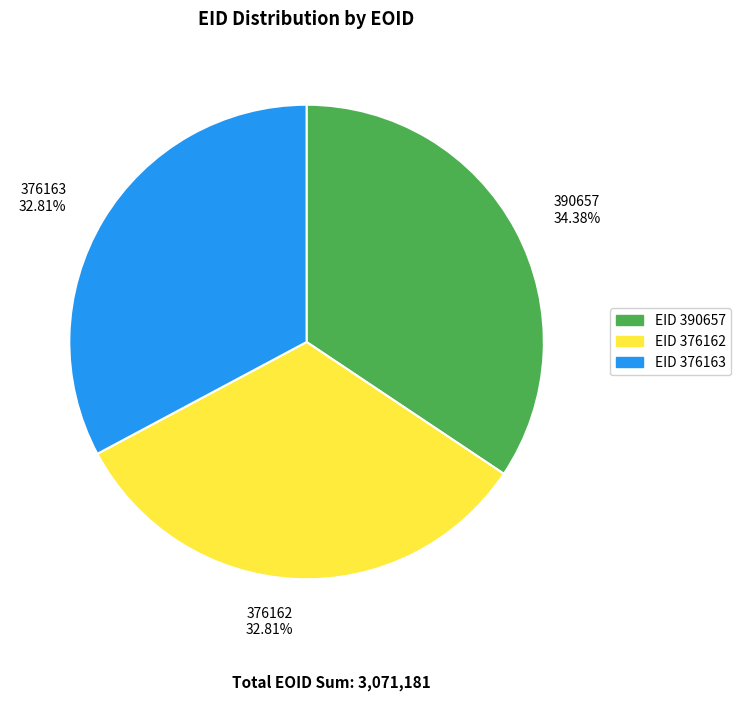

How many segments does this pie chart have?

3